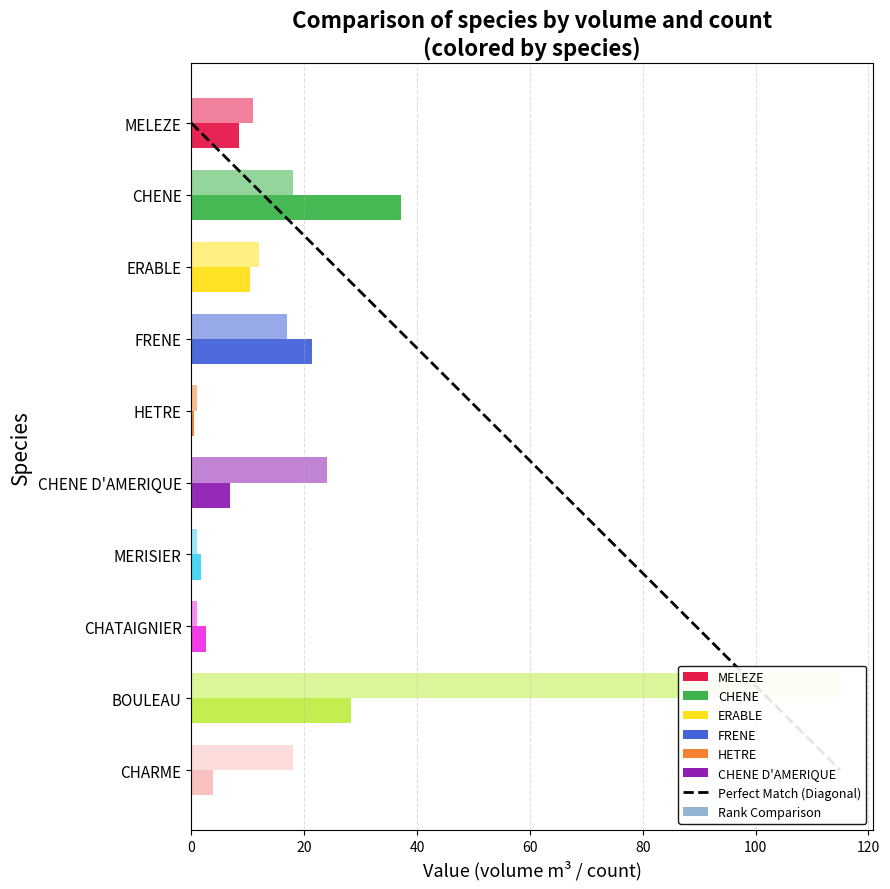

Between 20 and 0, which is larger?

20